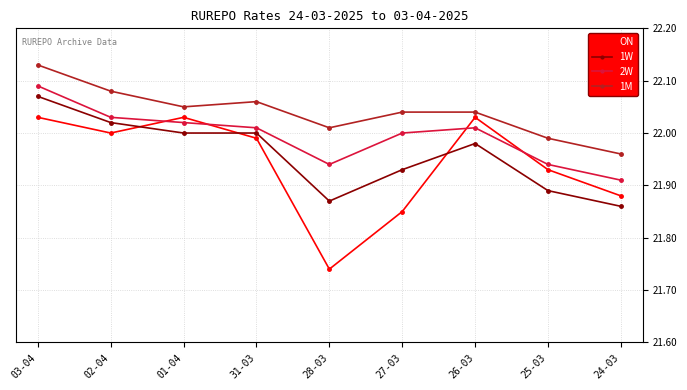

What is the total value across all series at 31-03?

88.1